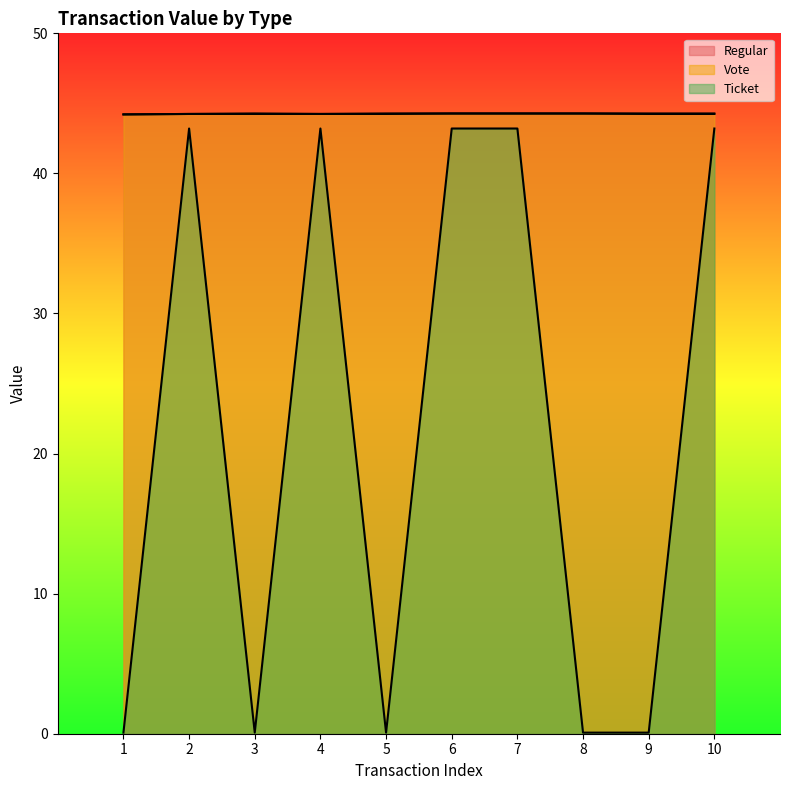

The Vote series shows 59.3 at 4. True or false?

False